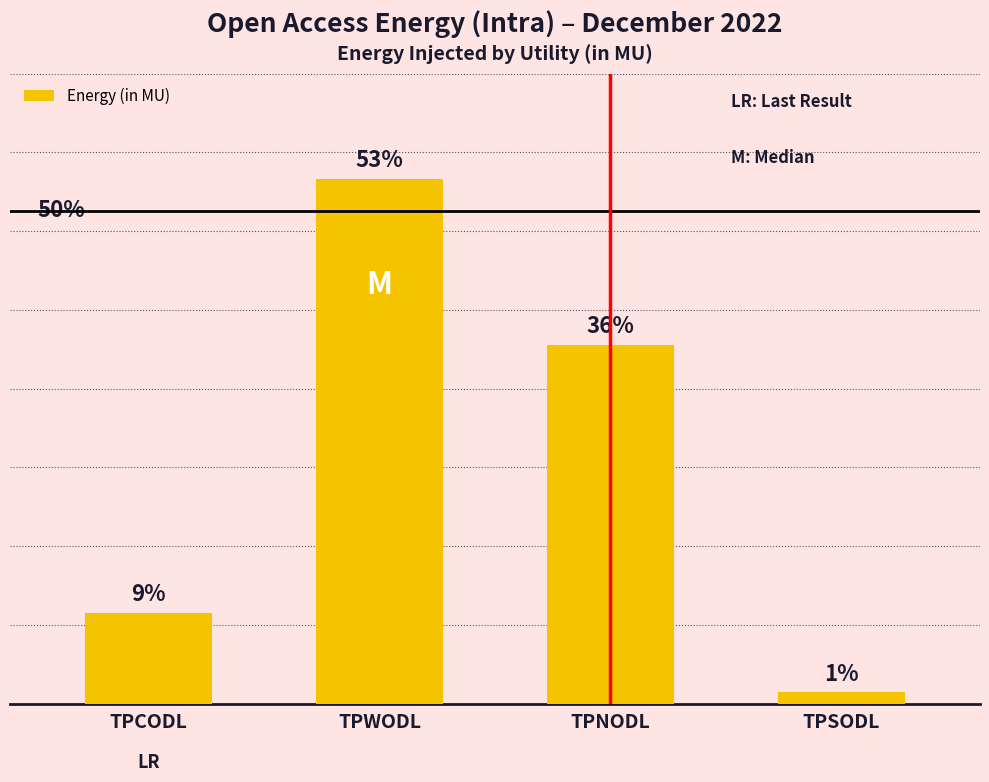

Count the number of data series in this chart.

1